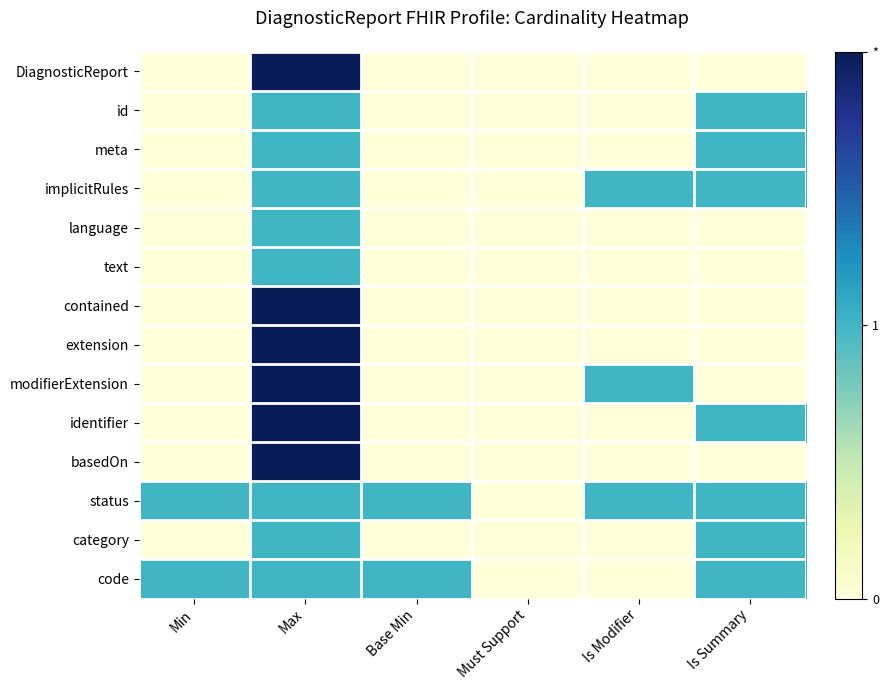

At which category is the sum across all series the highest?

Max